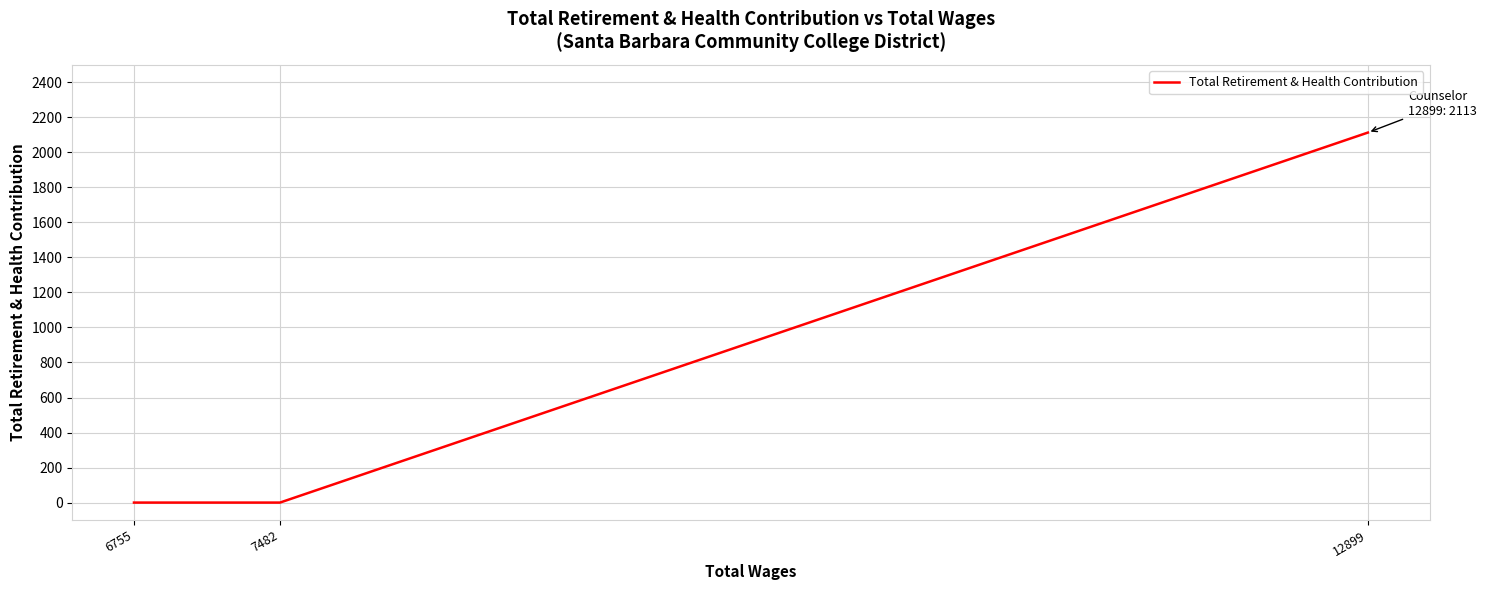

How many values are between 0 and 2113?

3